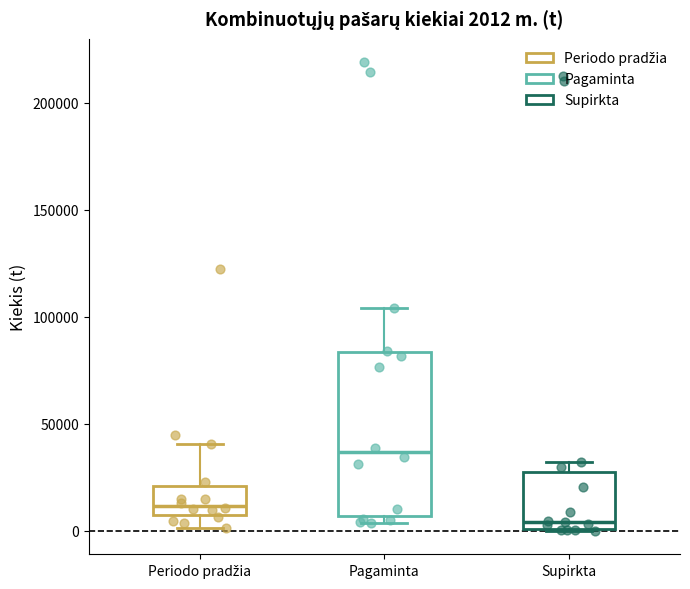

Which box is the tallest, from its lower edge to its upper edge?

Pagaminta